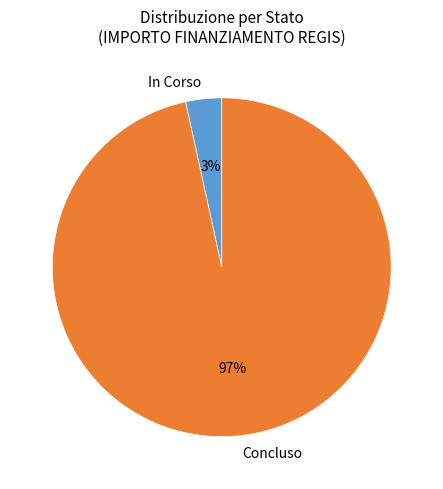

How many slices are in this pie chart?

2